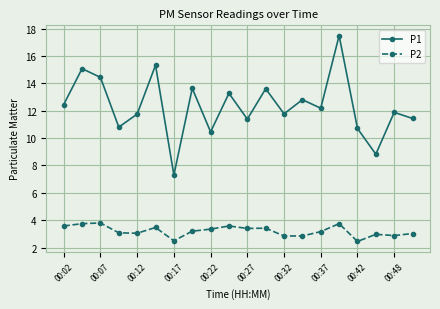

True or false: P2 and P1 intersect in this chart.

False